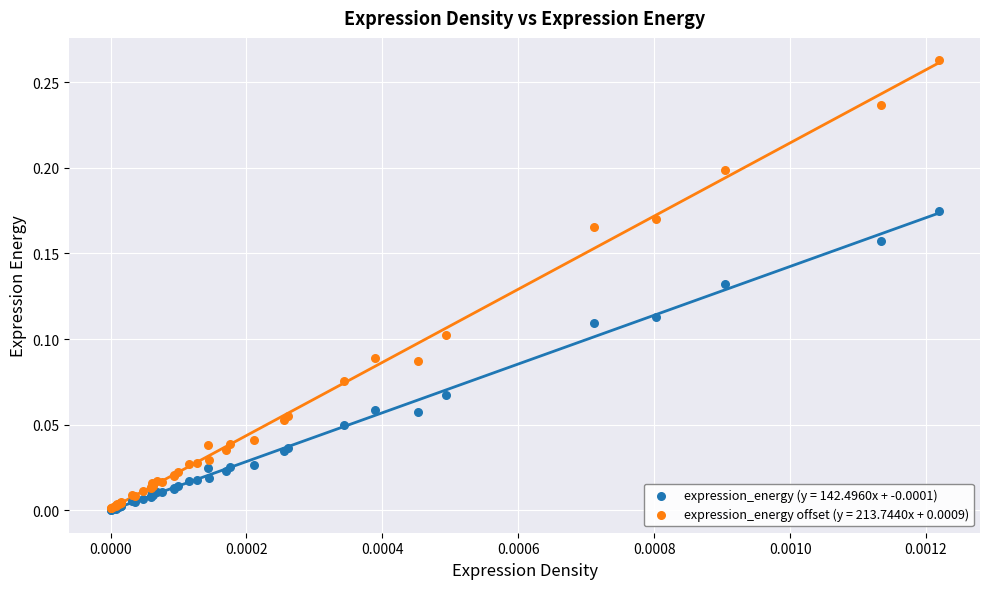

What are all the series names shown in the legend?

expression_energy (y = 142.4960x + -0.0001), expression_energy offset (y = 213.7440x + 0.0009)